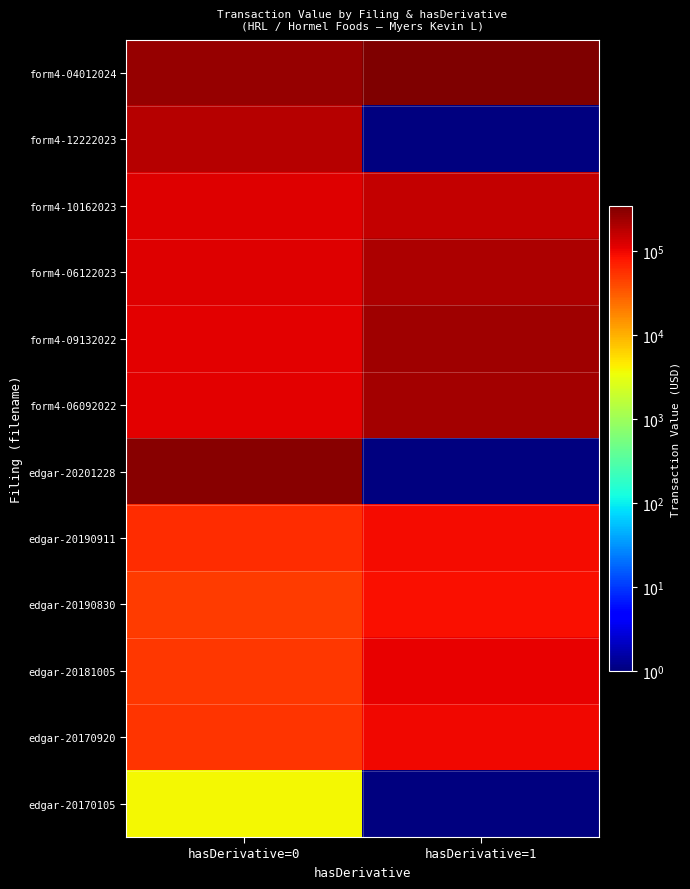

What is the total value across all series at hasDerivative=0?

1442079